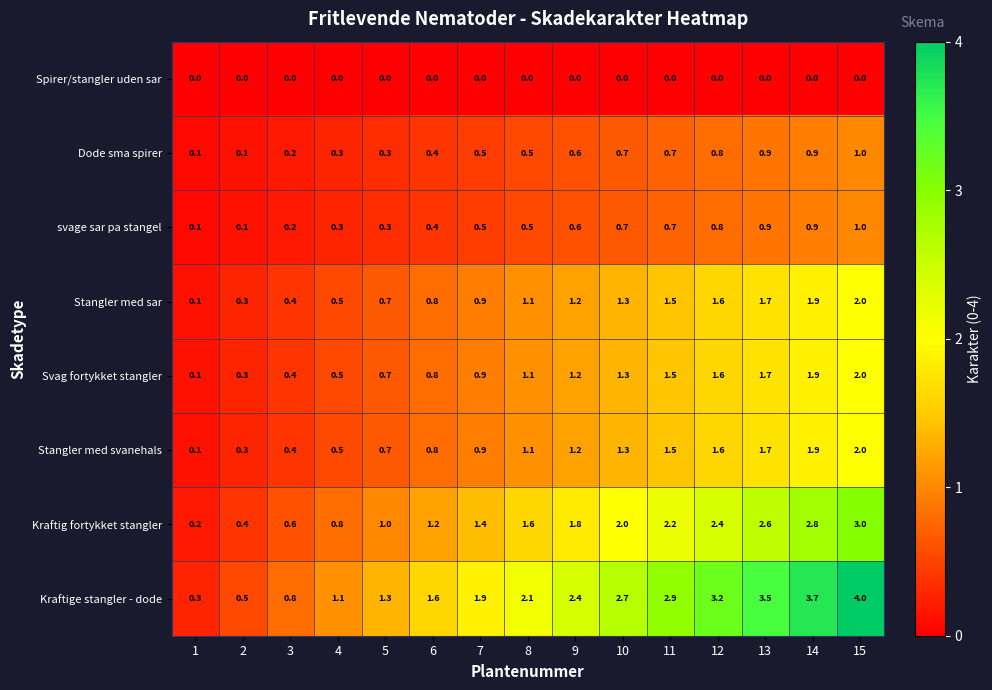

Which series has the largest total across all categories?

Kraftige stangler - dode